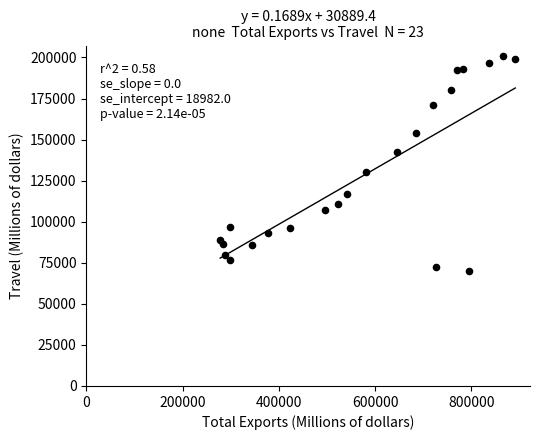

What is the range of Y values (max minus min)?

130510